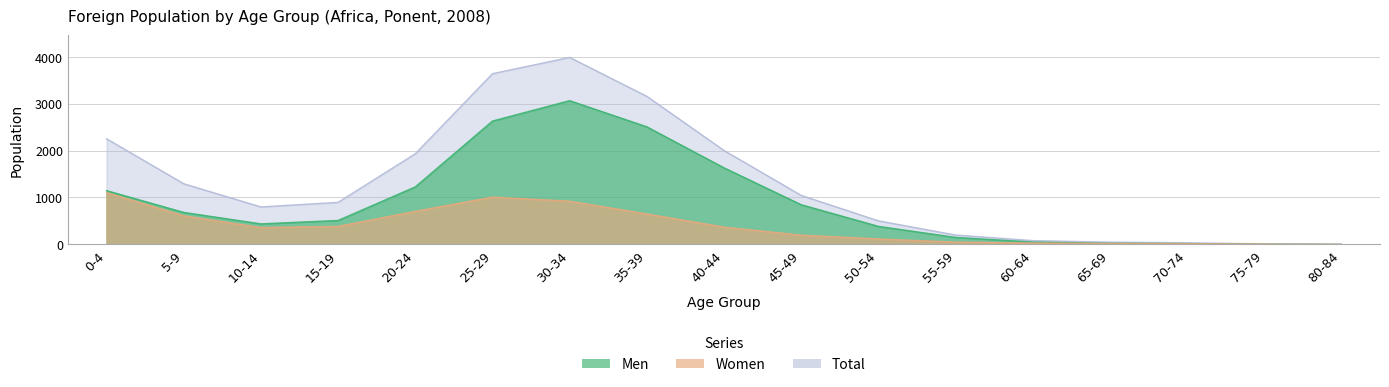

At which label does Total reach its minimum?

80-84